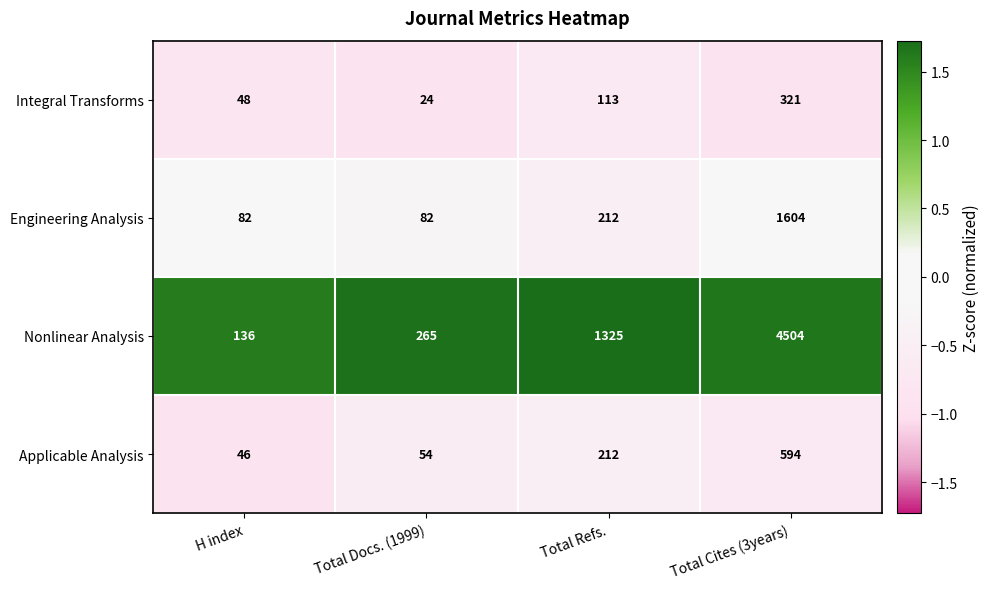

Which category has the highest value across all series?

Total Cites (3years)